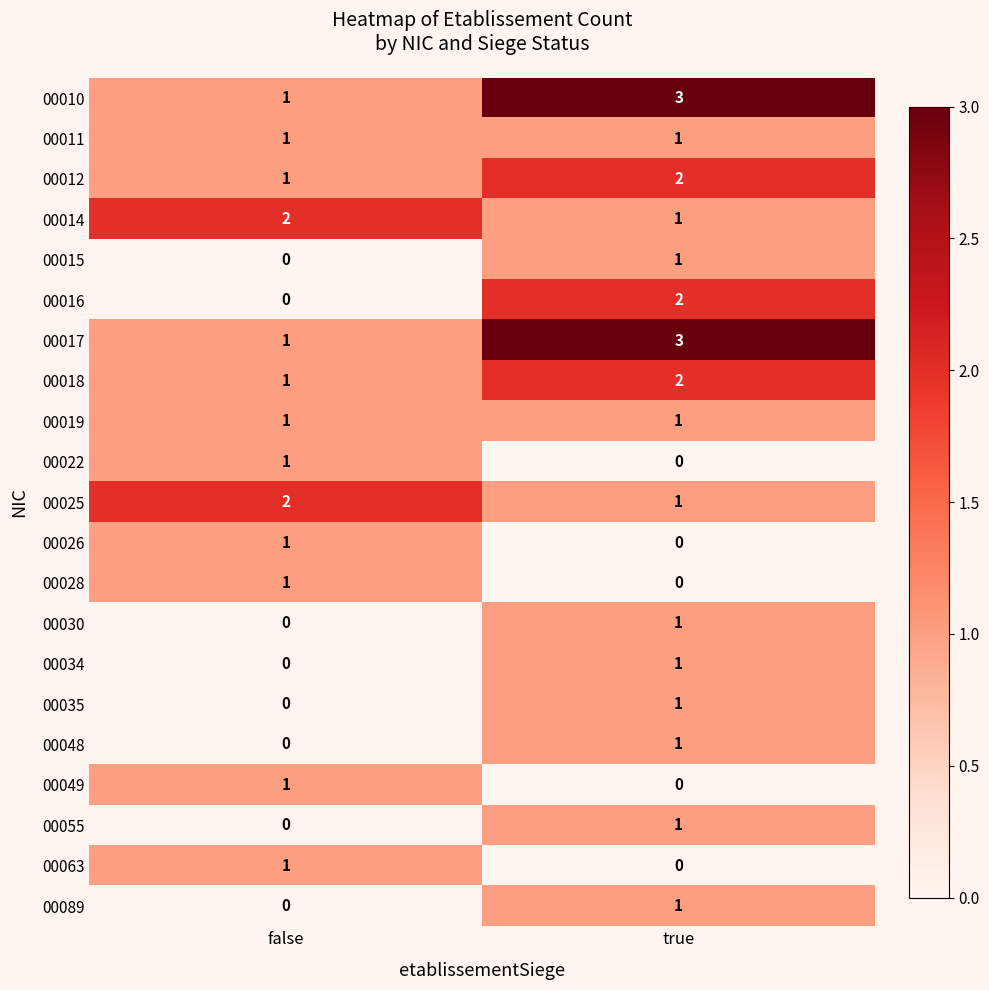

What value does the 00017 series have at true?

3